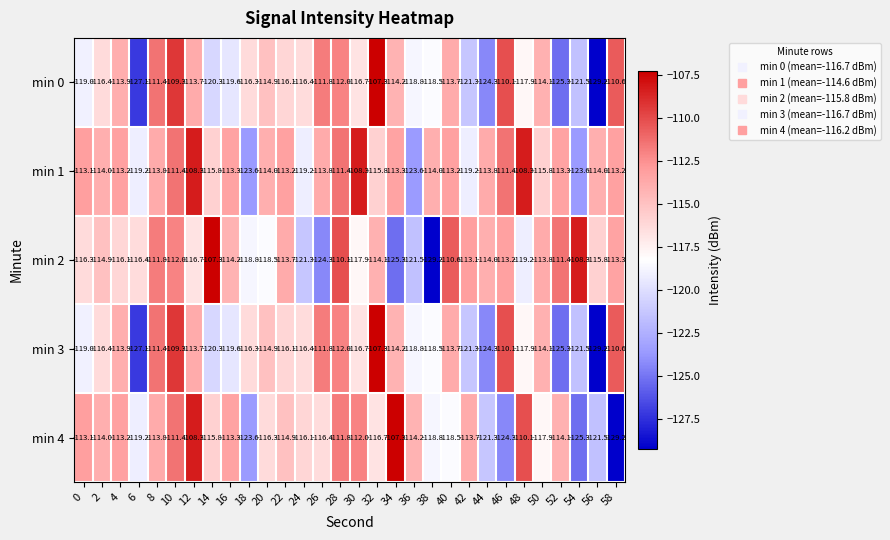

Which series has the largest total across all categories?

min 1